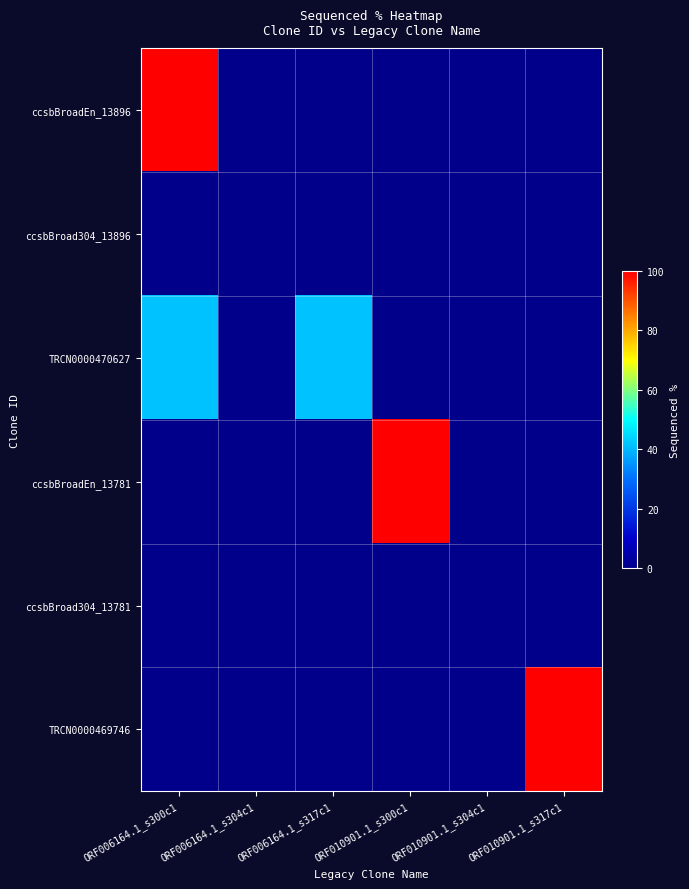

Rank the series at ORF010901.1_s304c1 from lowest to highest value.

ccsbBroadEn_13896, ccsbBroad304_13896, TRCN0000470627, ccsbBroadEn_13781, ccsbBroad304_13781, TRCN0000469746